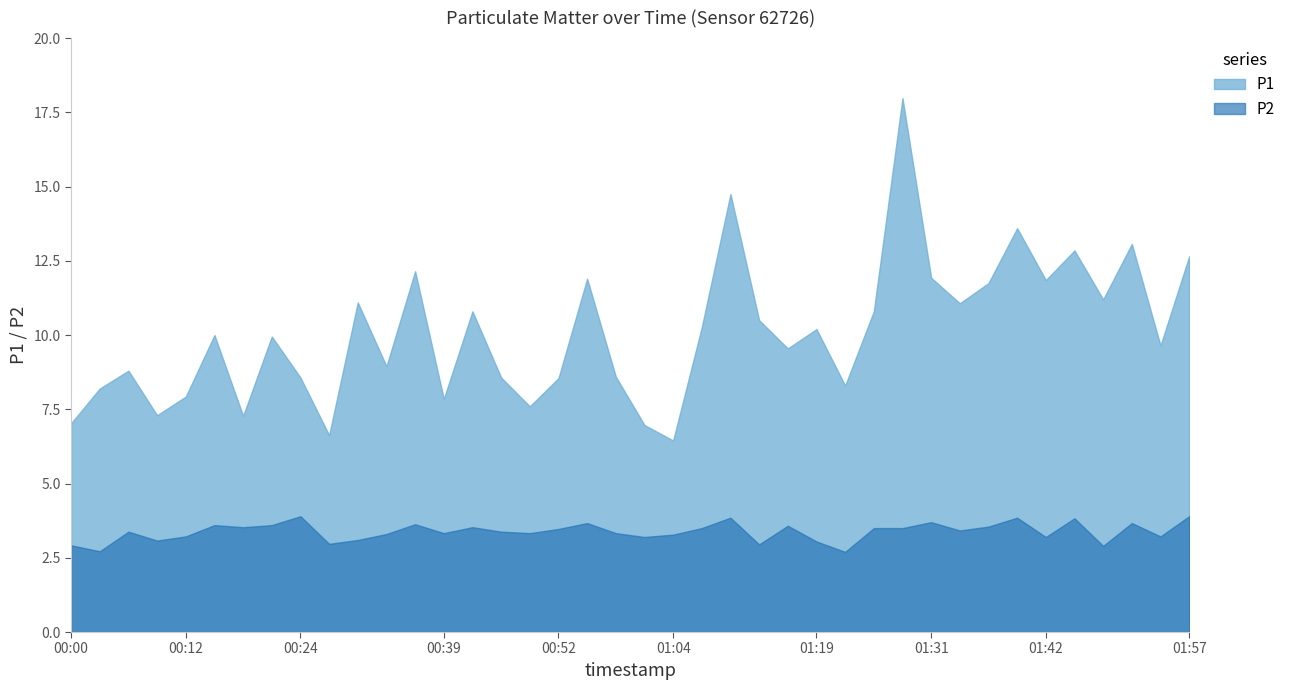

Reading left to right, extract all data points from this chart.

P1: 00:00=7.0	00:03=8.2	00:06=8.8	00:09=7.3	00:12=7.9	00:15=10.0	00:18=7.3	00:21=9.9	00:24=8.6	00:27=6.6	00:30=11.1	00:33=8.9	00:36=12.2	00:39=7.8	00:42=10.8	00:46=8.6	00:49=7.6	00:52=8.6	00:55=11.9	00:58=8.6	01:01=7.0	01:04=6.5	01:07=10.3	01:10=14.8	01:13=10.5	01:16=9.6	01:19=10.2	01:22=8.3	01:25=10.8	01:28=18.0	01:31=11.9	01:33=11.1	01:36=11.8	01:39=13.6	01:42=11.8	01:45=12.8	01:48=11.2	01:51=13.1	01:54=9.7	01:57=12.7
P2: 00:00=2.9	00:03=2.7	00:06=3.4	00:09=3.1	00:12=3.2	00:15=3.6	00:18=3.5	00:21=3.6	00:24=3.9	00:27=3.0	00:30=3.1	00:33=3.3	00:36=3.6	00:39=3.3	00:42=3.5	00:46=3.4	00:49=3.3	00:52=3.5	00:55=3.7	00:58=3.3	01:01=3.2	01:04=3.3	01:07=3.5	01:10=3.9	01:13=3.0	01:16=3.6	01:19=3.0	01:22=2.7	01:25=3.5	01:28=3.5	01:31=3.7	01:33=3.4	01:36=3.5	01:39=3.9	01:42=3.2	01:45=3.8	01:48=2.9	01:51=3.7	01:54=3.2	01:57=3.9